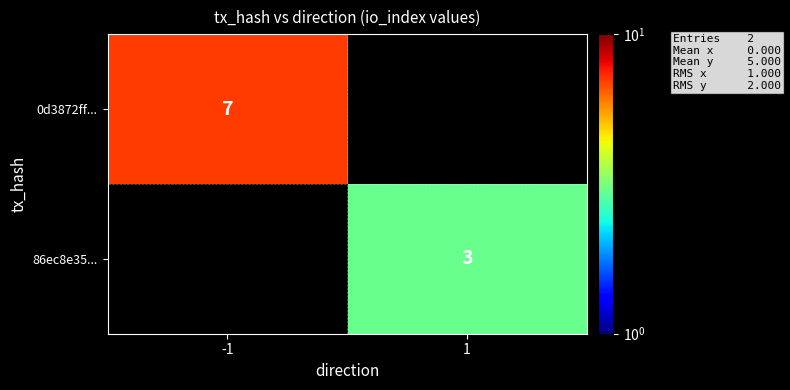

At which category does the chart reach its peak across all series?

-1